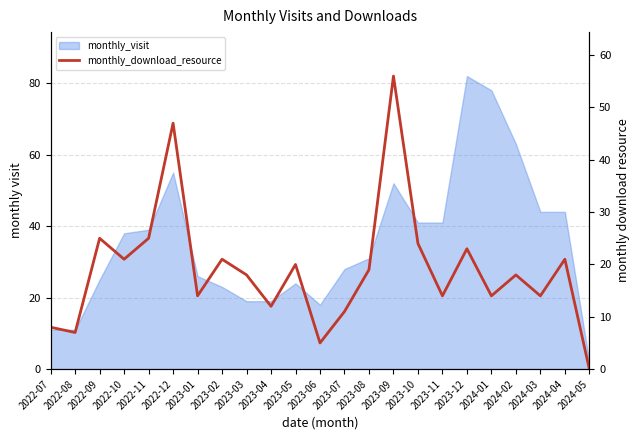

True or false: the data shows 14 at 2023-11.

True